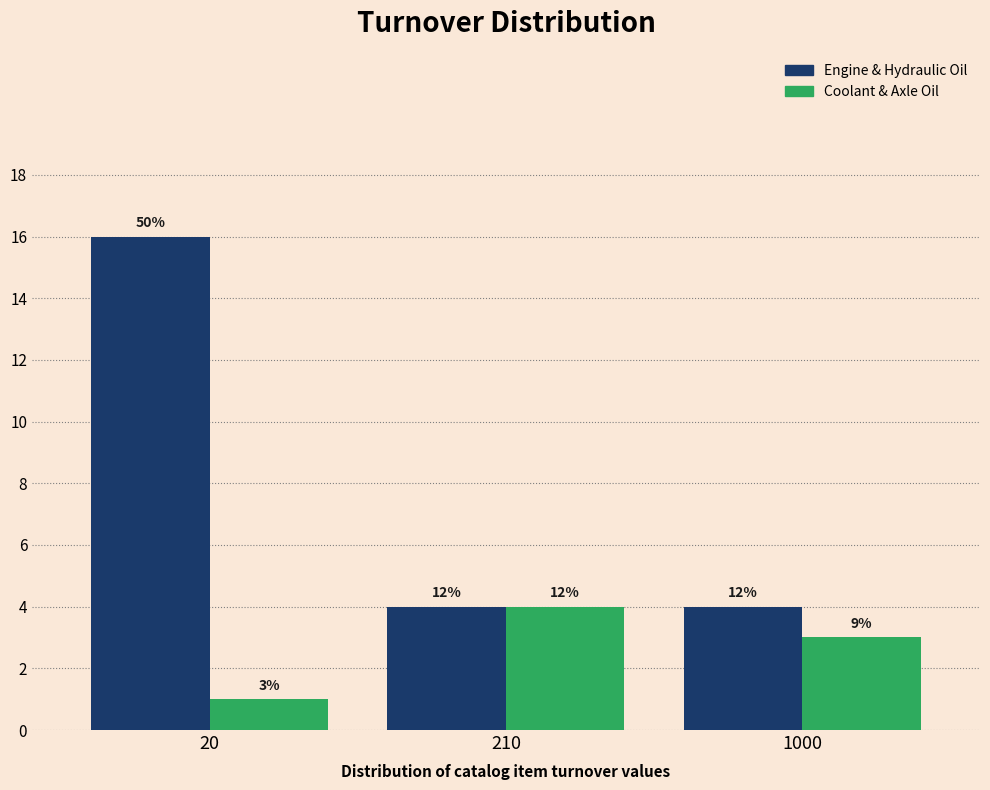

How many bars are there in each group?

2